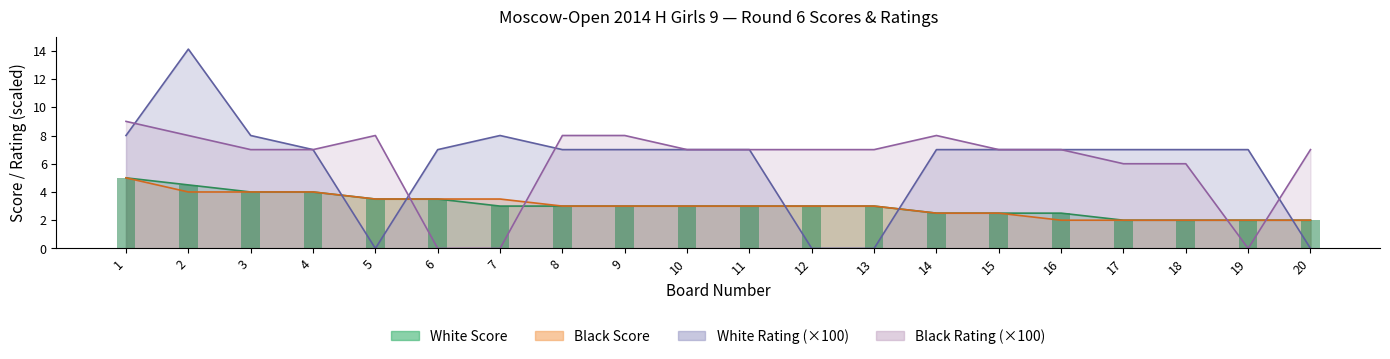

Is it true that White Score equals 5.0 at 1?

True